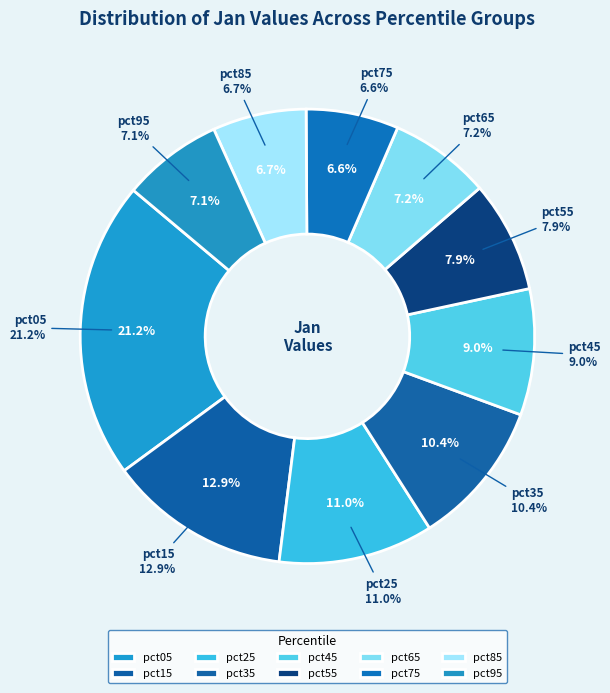

To the nearest percent, what is the difference between the pct45 and pct55 slice percentages?

1%